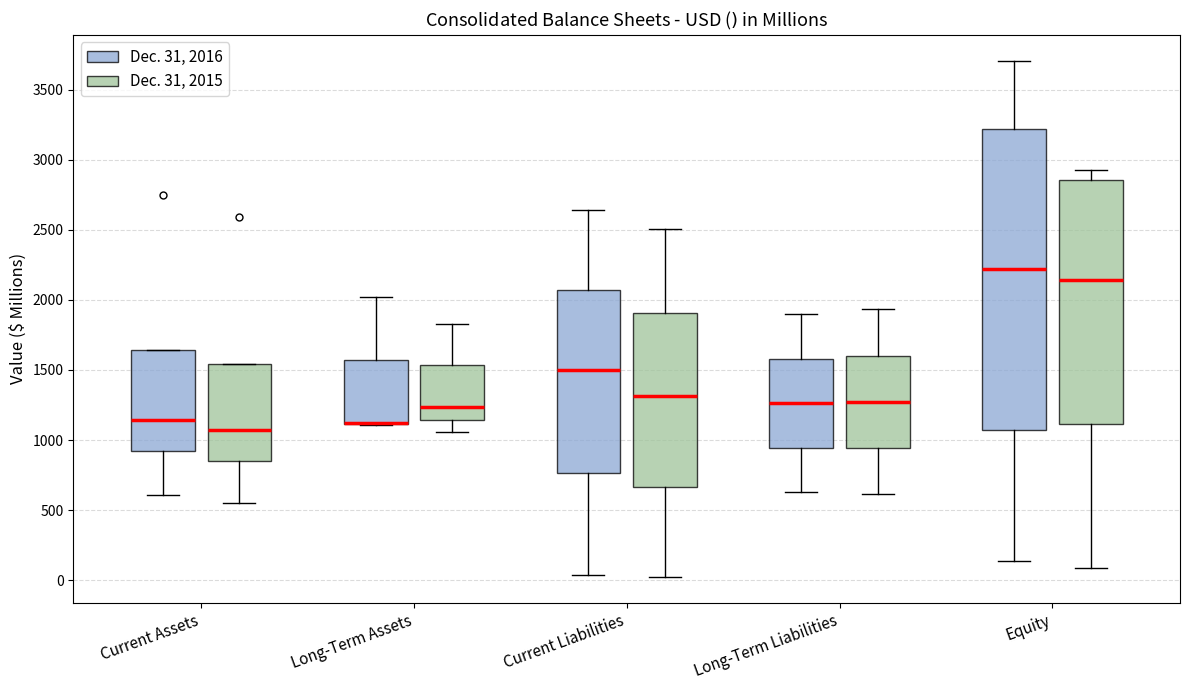

Reading left to right, read every box against the y-axis: the position of its median line, the range the box covers, and the ends of its whiskers. The values are not printed on the chart, so give them approximately, as read against the axis.

Current Assets (Dec. 31, 2016): median 1150, box 900 to 1650, whiskers 600 to 1650
Current Assets (Dec. 31, 2015): median 1050, box 850 to 1550, whiskers 550 to 1550
Long-Term Assets (Dec. 31, 2016): median 1100 (drawn on the box's lower edge), box 1100 to 1550, whiskers 1100 to 2000
Long-Term Assets (Dec. 31, 2015): median 1250, box 1150 to 1550, whiskers 1050 to 1850
Current Liabilities (Dec. 31, 2016): median 1500, box 750 to 2050, whiskers 50 to 2650
Current Liabilities (Dec. 31, 2015): median 1300, box 650 to 1900, whiskers 0 to 2500
Long-Term Liabilities (Dec. 31, 2016): median 1250, box 950 to 1600, whiskers 650 to 1900
Long-Term Liabilities (Dec. 31, 2015): median 1250, box 950 to 1600, whiskers 600 to 1950
Equity (Dec. 31, 2016): median 2200, box 1050 to 3200, whiskers 150 to 3700
Equity (Dec. 31, 2015): median 2150, box 1100 to 2850, whiskers 100 to 2950